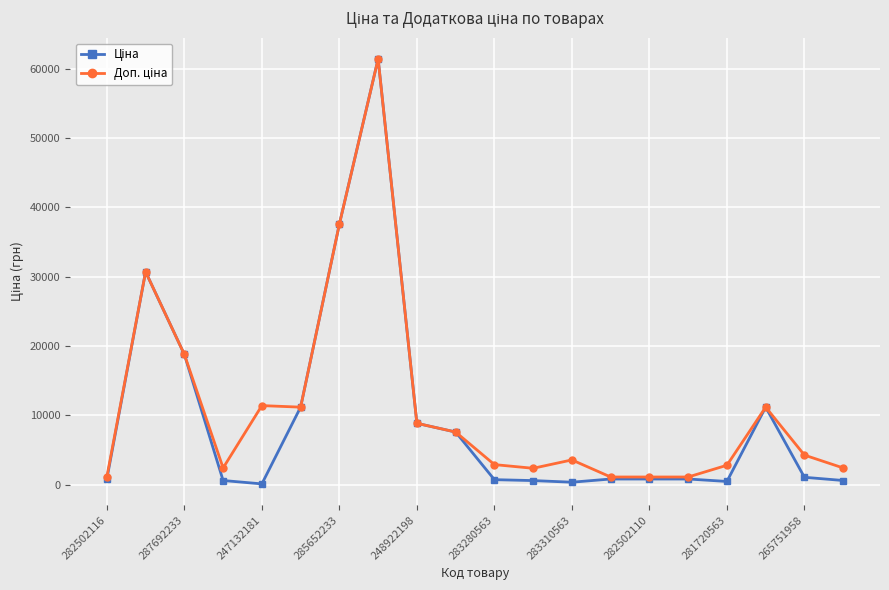

What is the maximum value shown in the chart?

61434.3